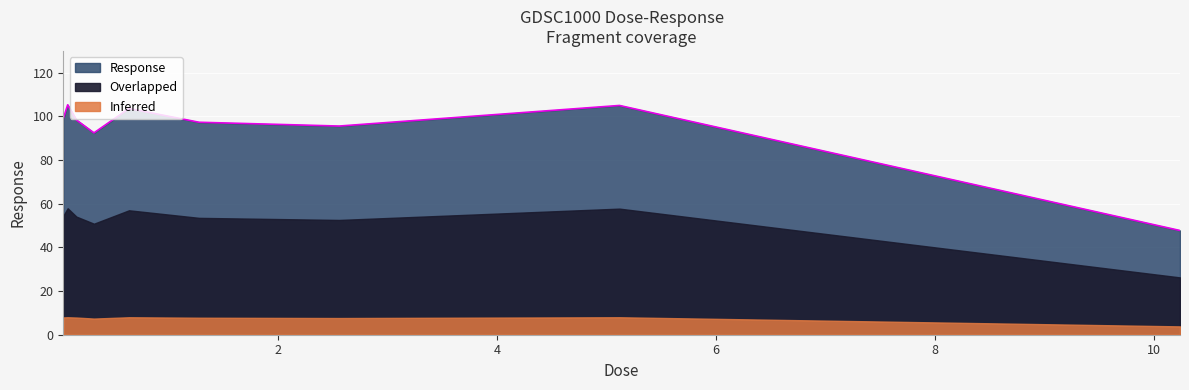

What is the label of the 8th point from the left?

5.12